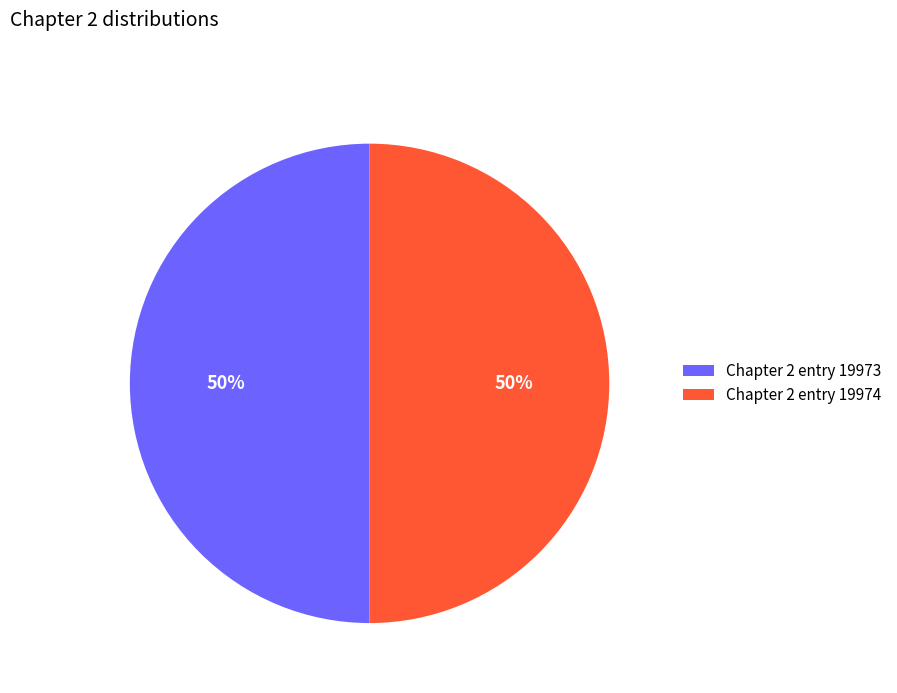

To the nearest percent, what is the combined percentage of Chapter 2 entry 19974 and Chapter 2 entry 19973?

100%